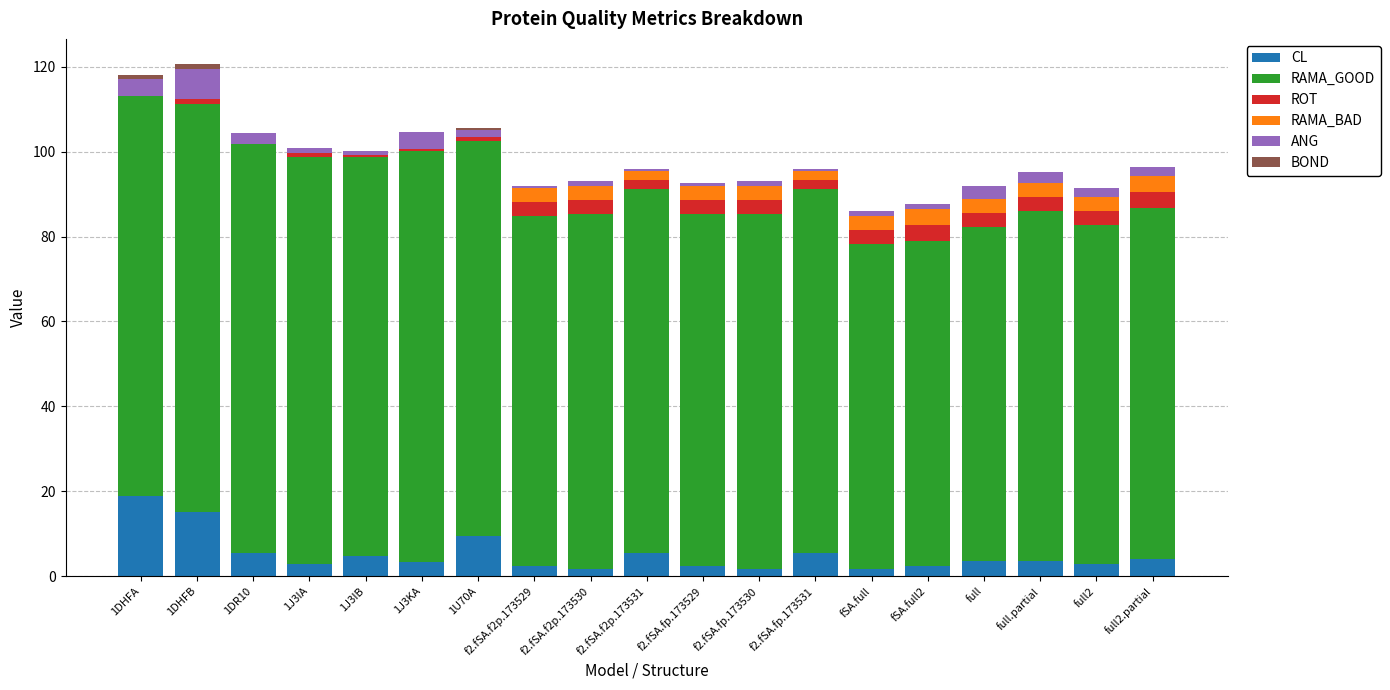

What is the total value across all series at full?

92.0